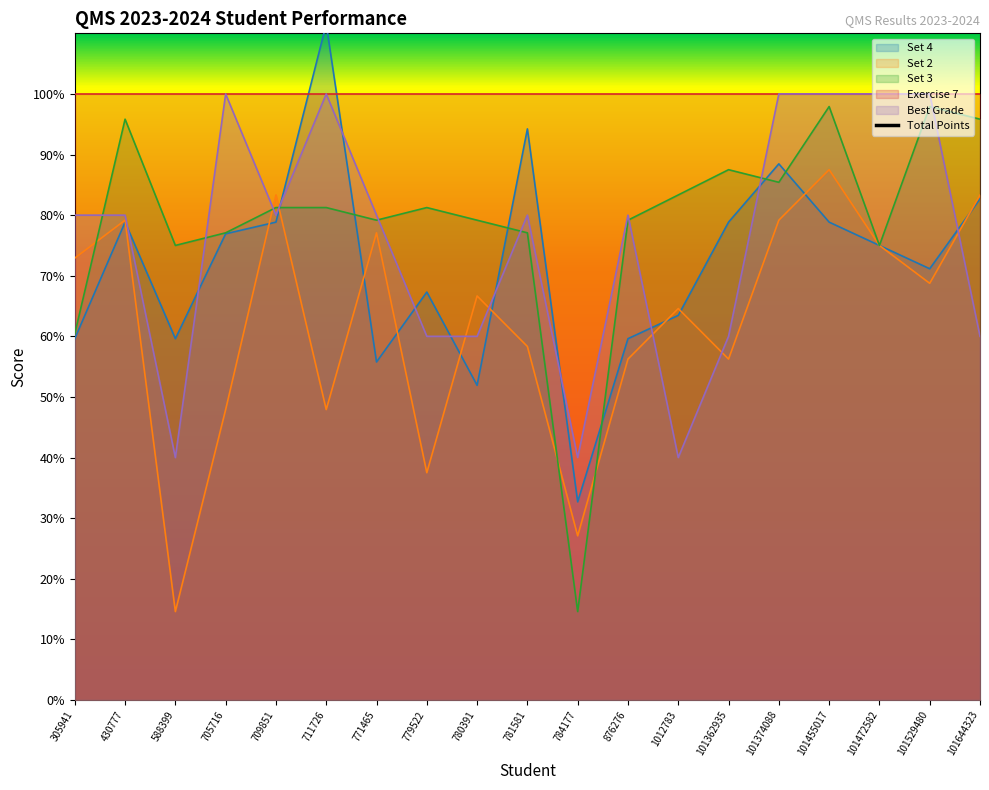

The Set 2 series shows 27.1 at 784177. True or false?

True